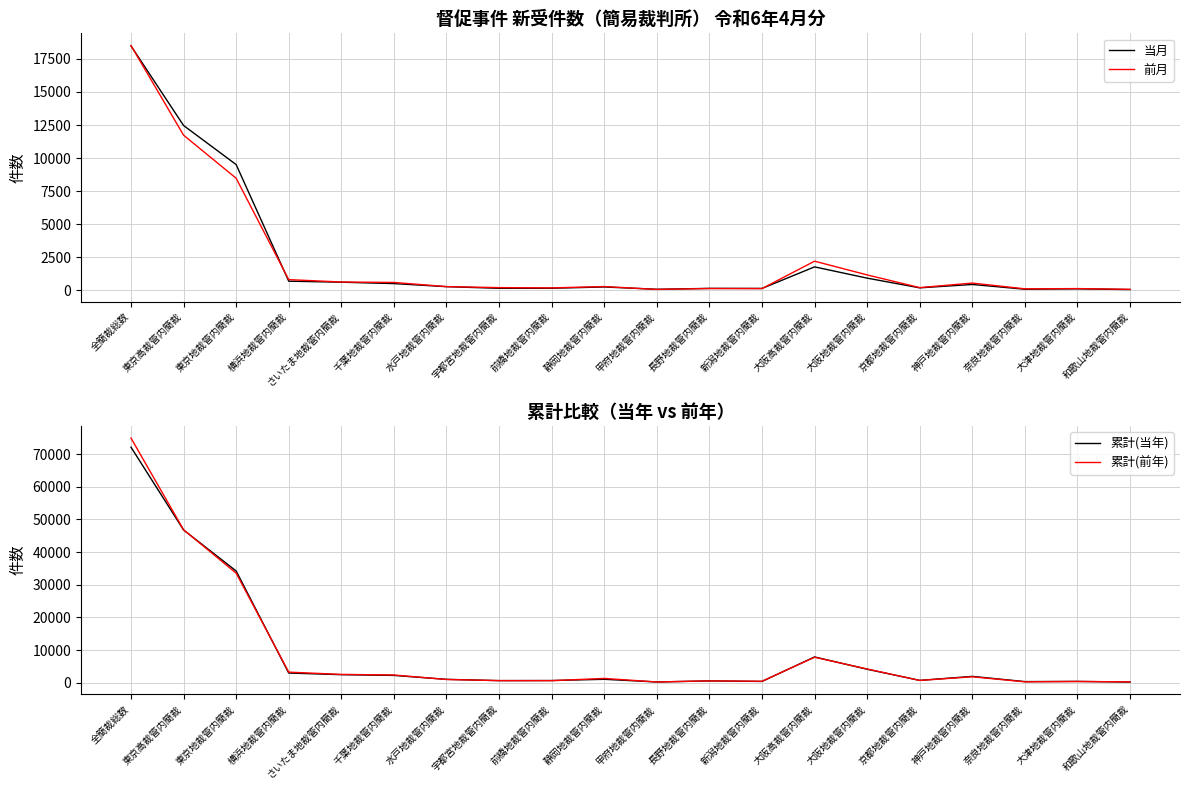

Which series has the largest total across all categories?

累計(前年)